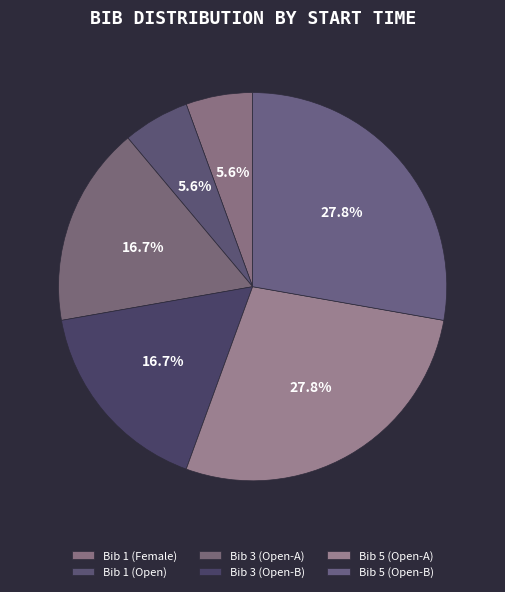

Is there any slice that represents more than half of the pie?

No